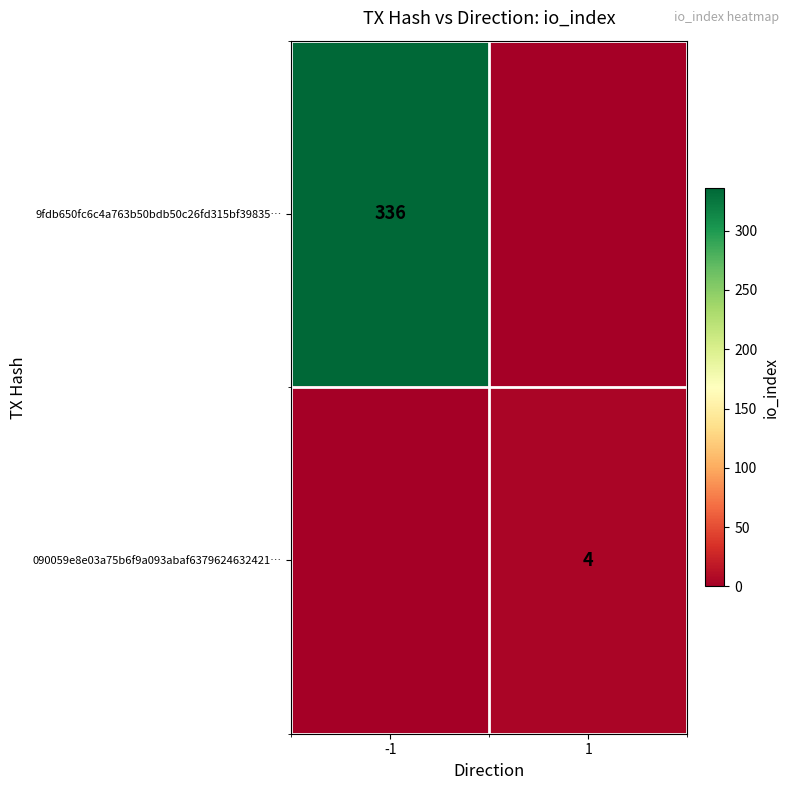

The value of 090059e8e03a75b6f9a093abaf6379624632421… at 1 is 2. True or false?

False